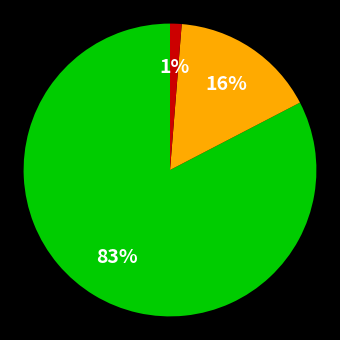

Is there any slice that represents more than half of the pie?

Yes